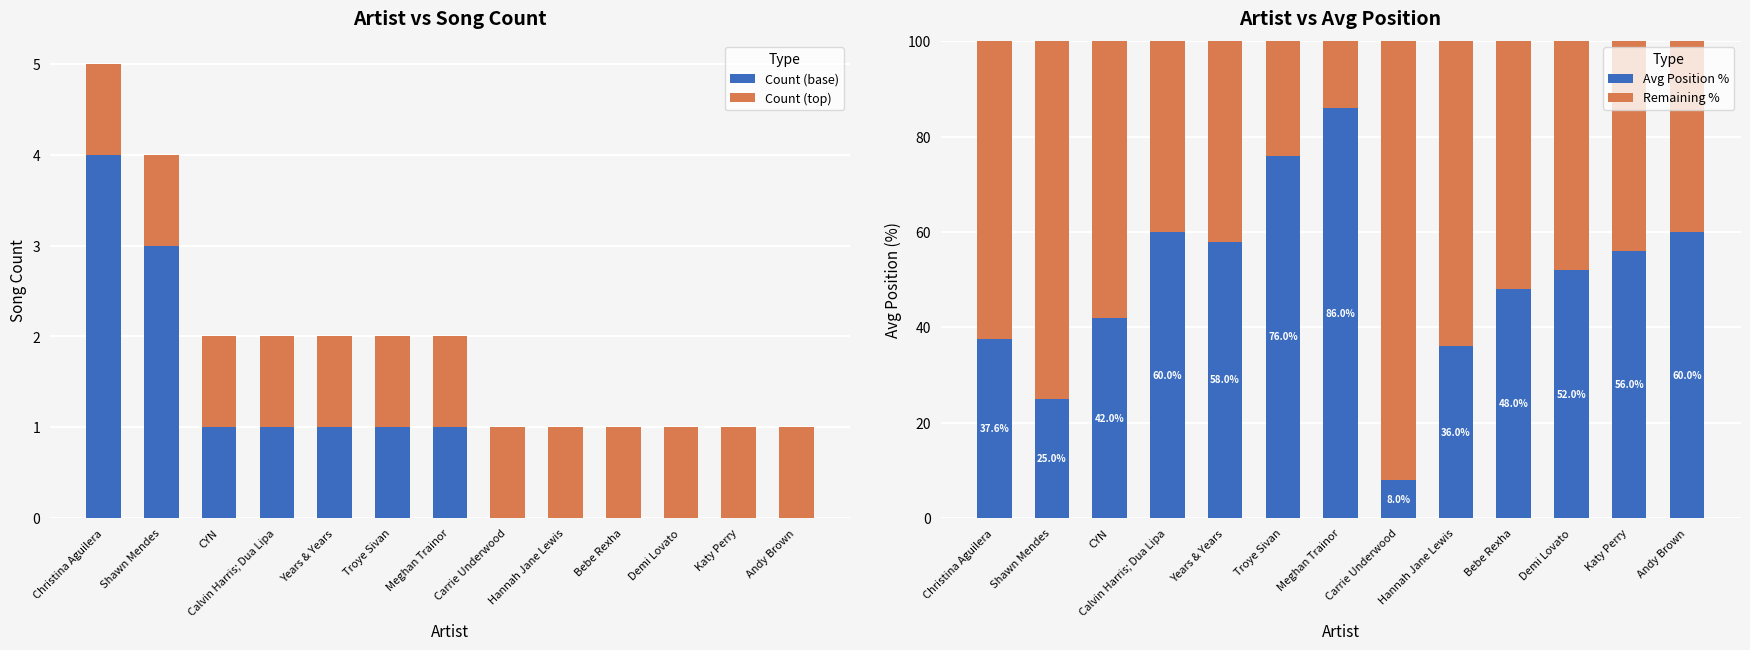

How many distinct data groups are displayed?

4